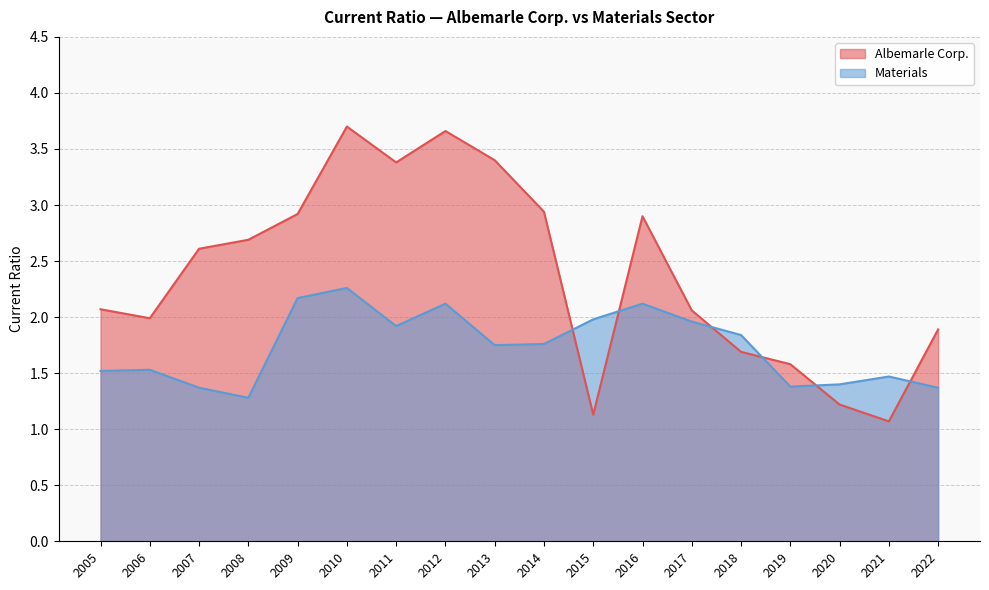

True or false: Albemarle Corp. and Materials intersect in this chart.

True